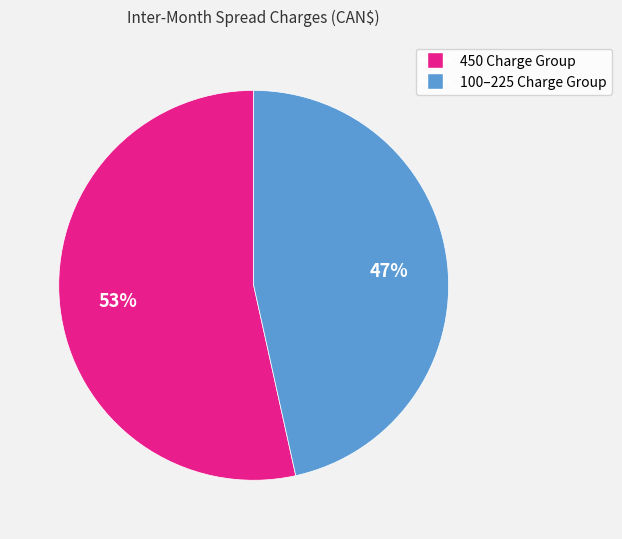

Does any single category account for the majority?

Yes